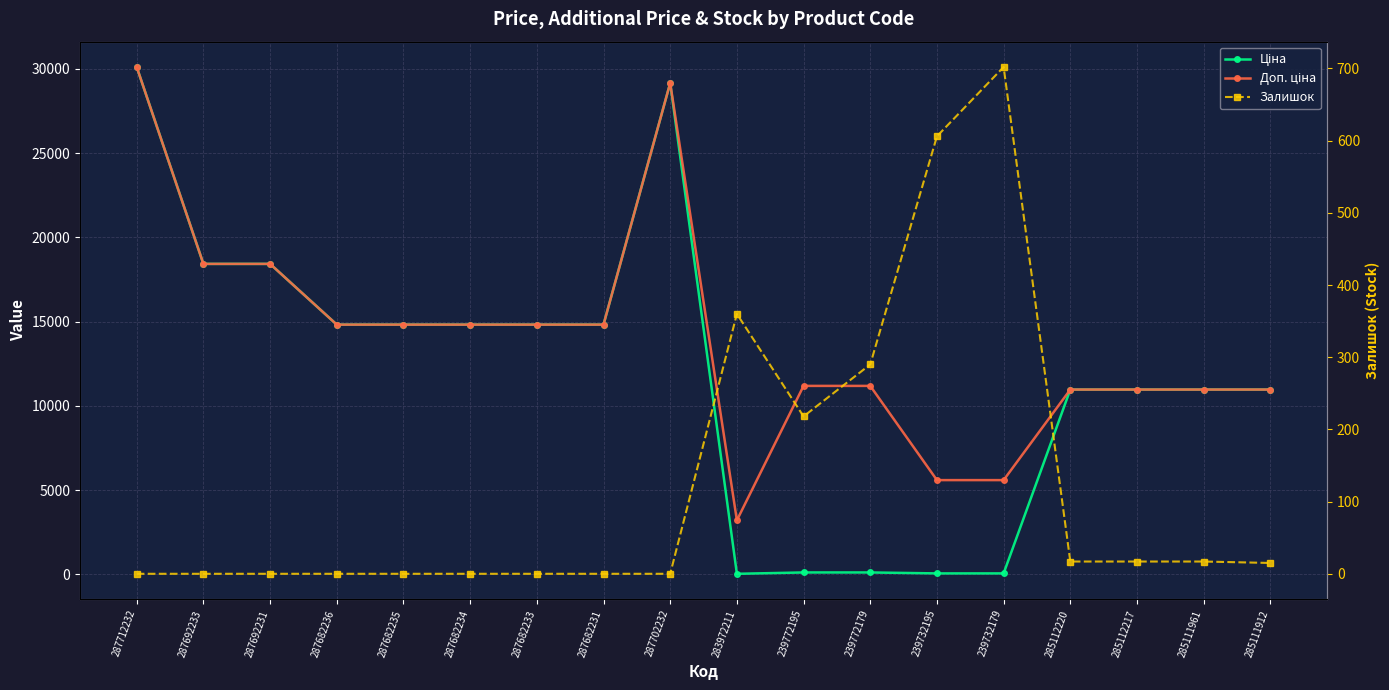

How many interior local valleys does the Доп. ціна series have?

1